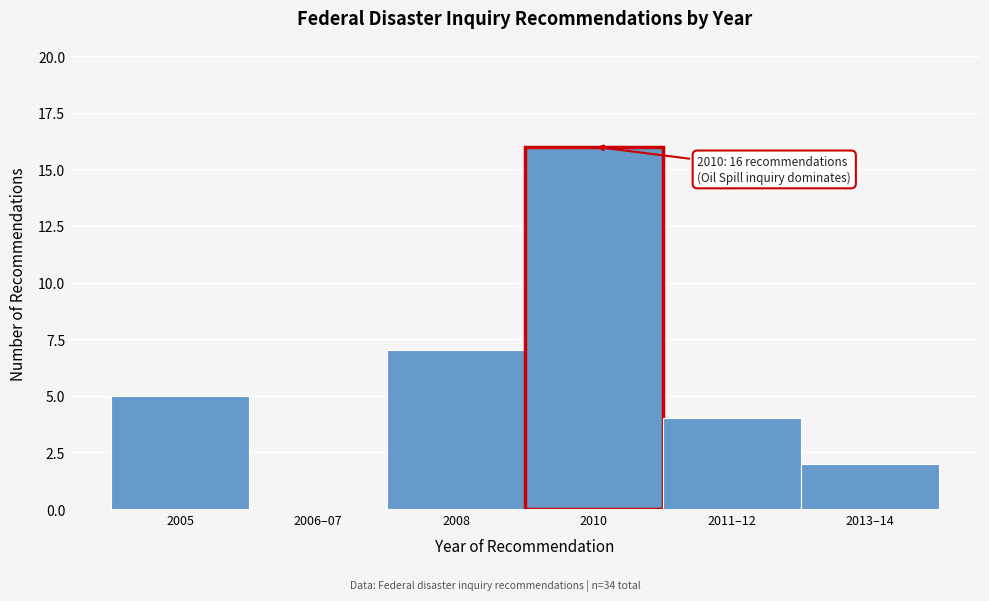

Reading left to right, list all the values displayed in this chart.

2005=5	2006–07=0	2008=7	2010=16	2011–12=4	2013–14=2